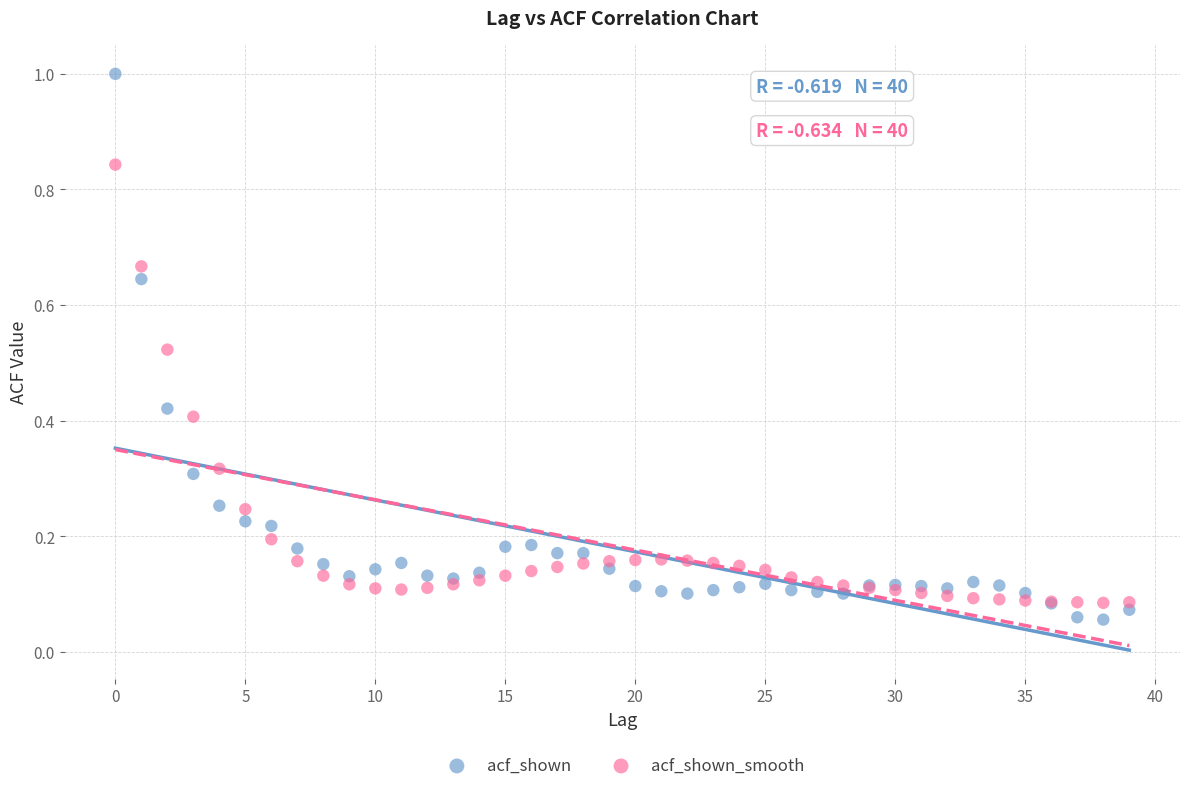

Which series contains the highest Y value?

acf_shown